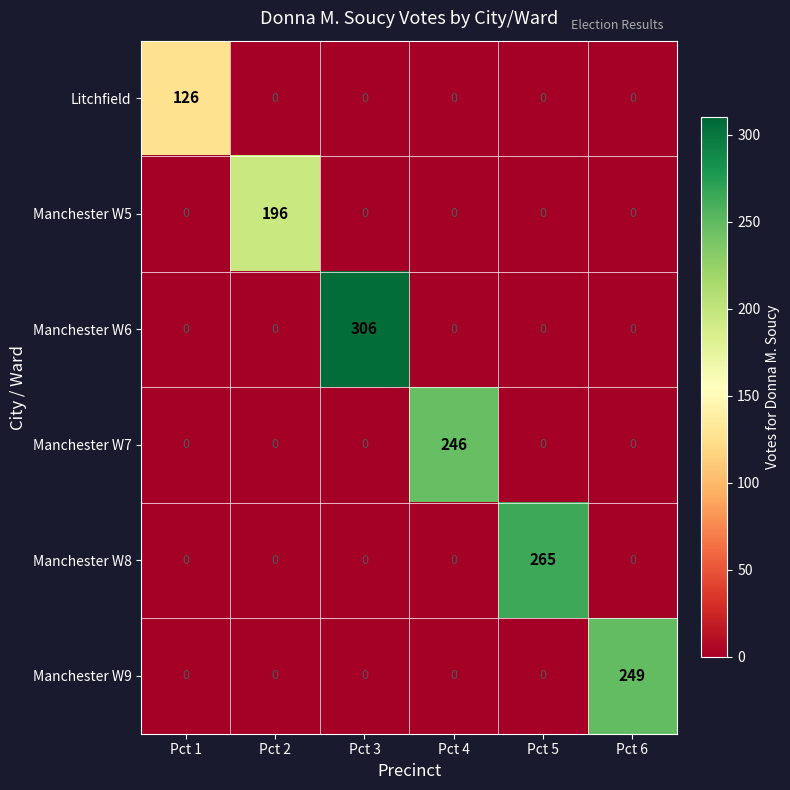

What is the difference between the maximum and minimum values in the Manchester W8 series?

265